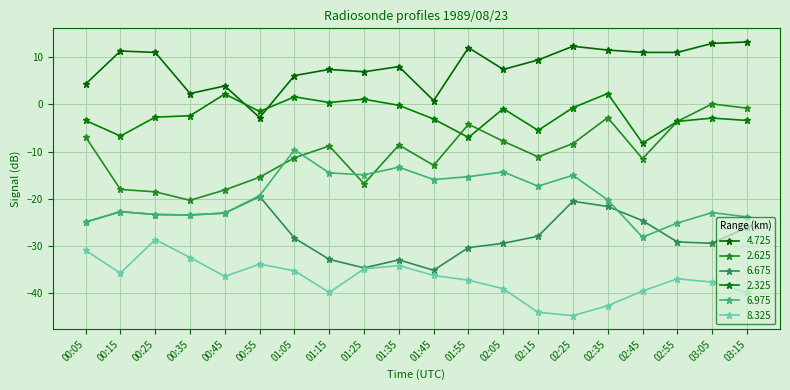

What is the value of the 8.325 point at the 19th from the left?

-37.6